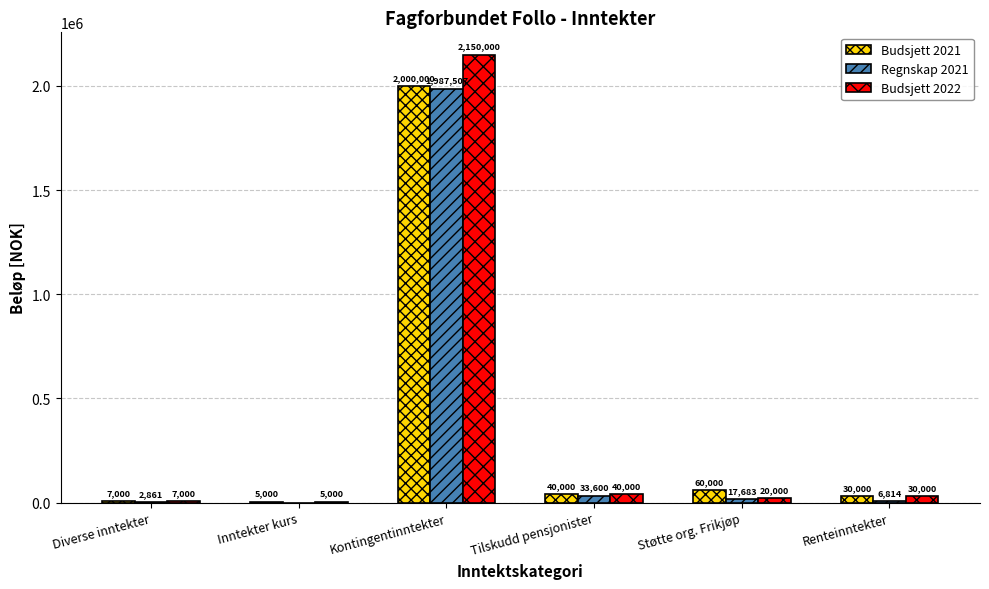

What are all the series names shown in the legend?

Budsjett 2021, Regnskap 2021, Budsjett 2022